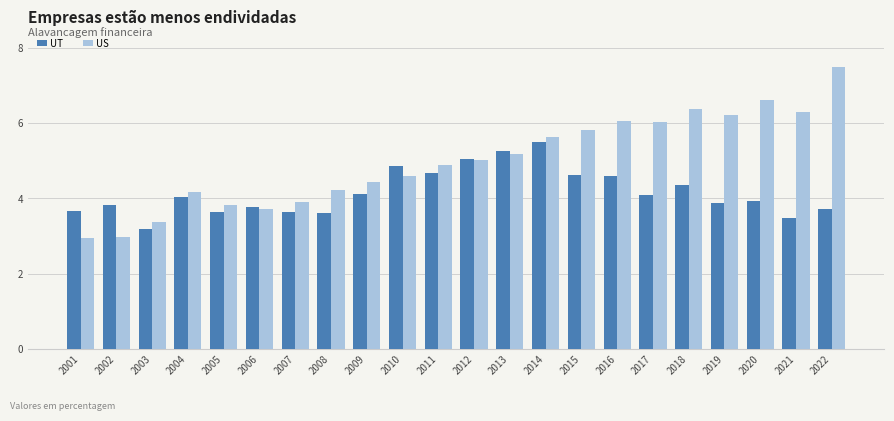

Are the bars grouped side by side (vs. stacked)?

Yes